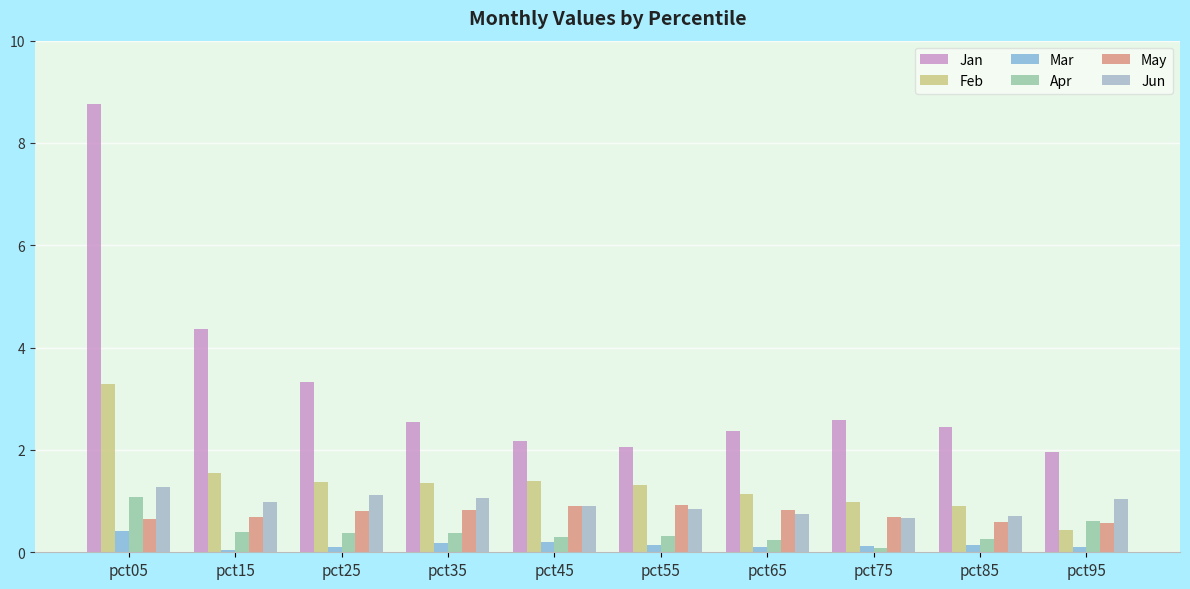

Which label corresponds to the smallest value in the chart?

pct15